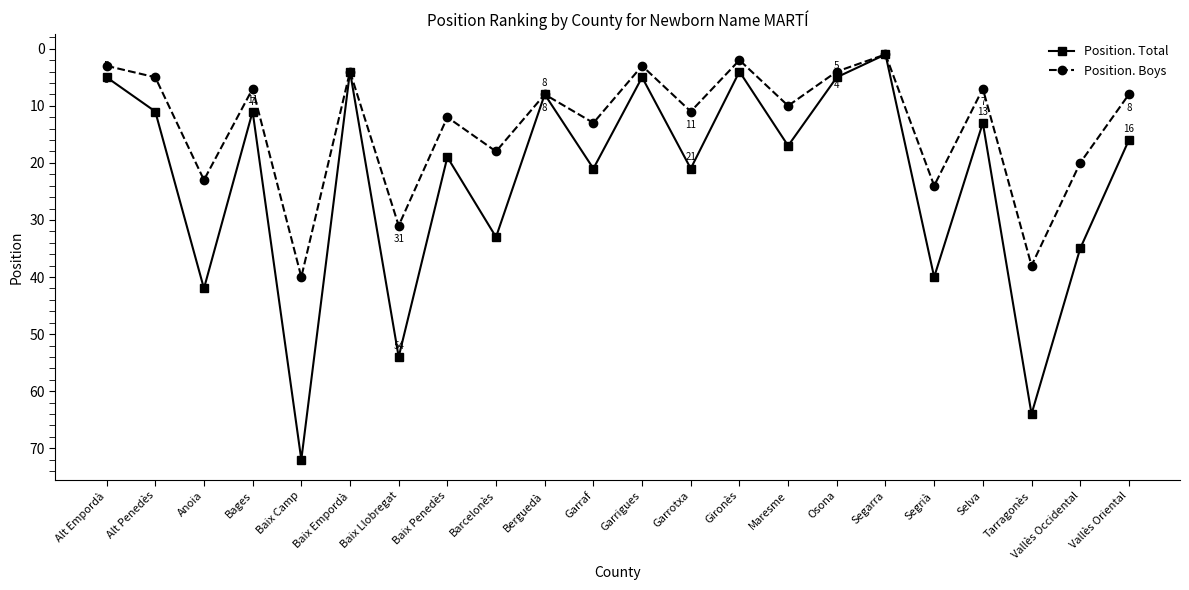

At which label does Position. Boys reach its minimum?

Segarra